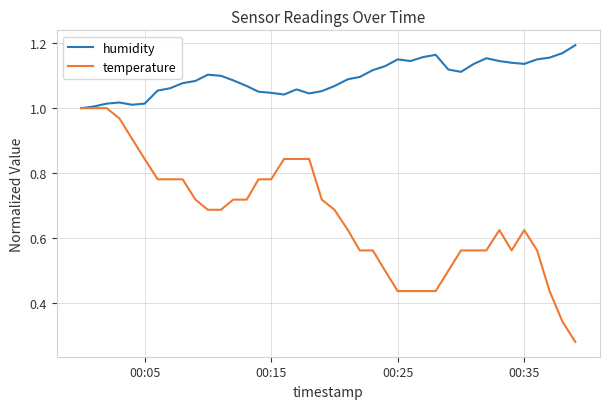

Which series has the largest total across all categories?

humidity